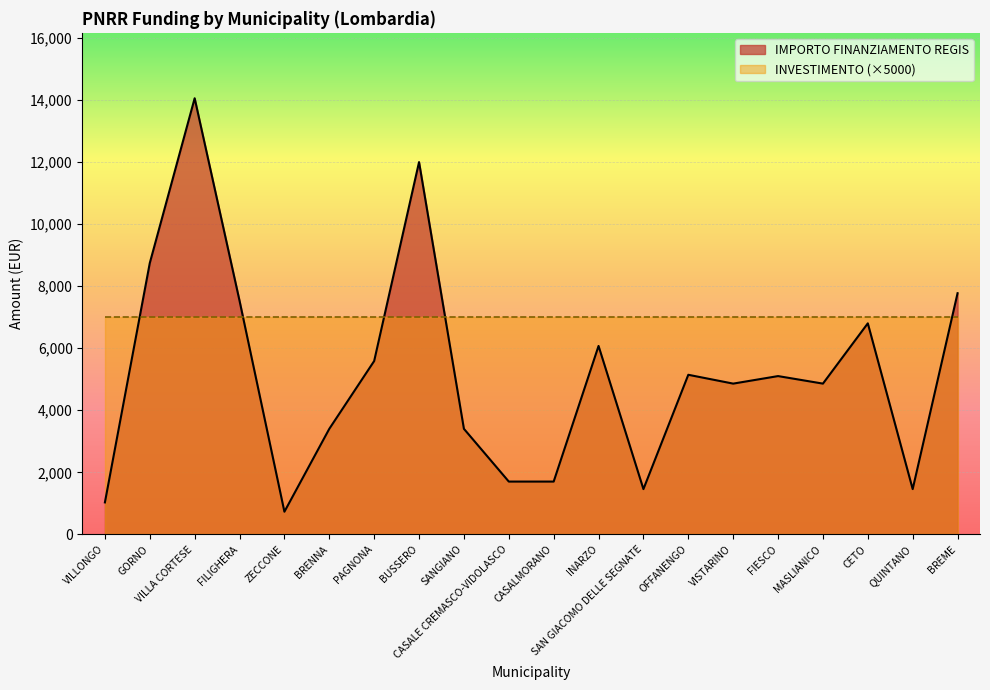

How many categories are shown in the chart?

20